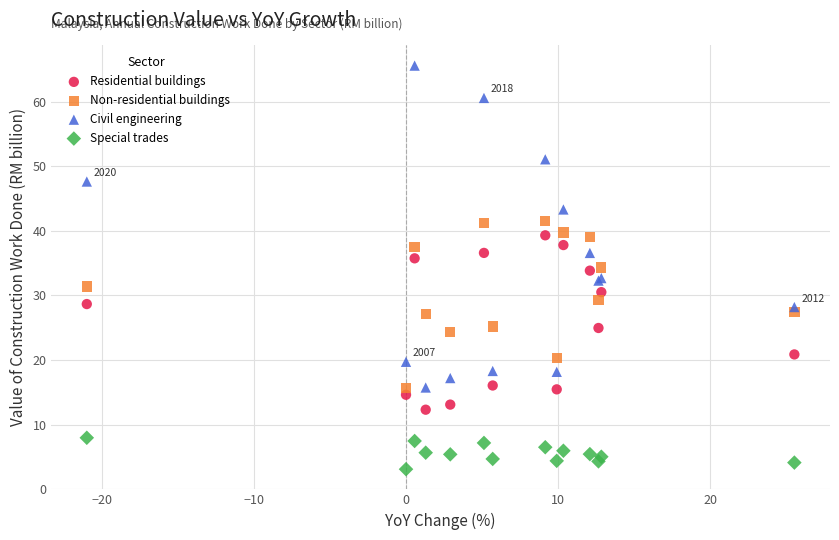

Which series reaches the maximum Y coordinate?

Civil engineering